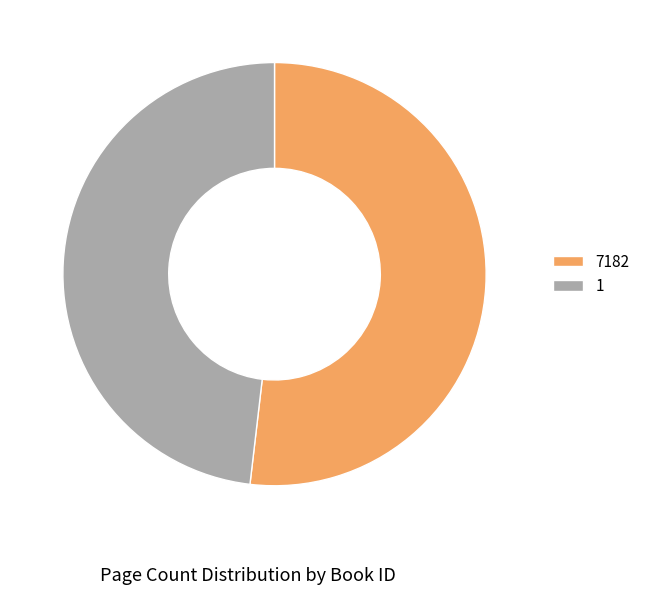

Count the number of slices in the pie.

2